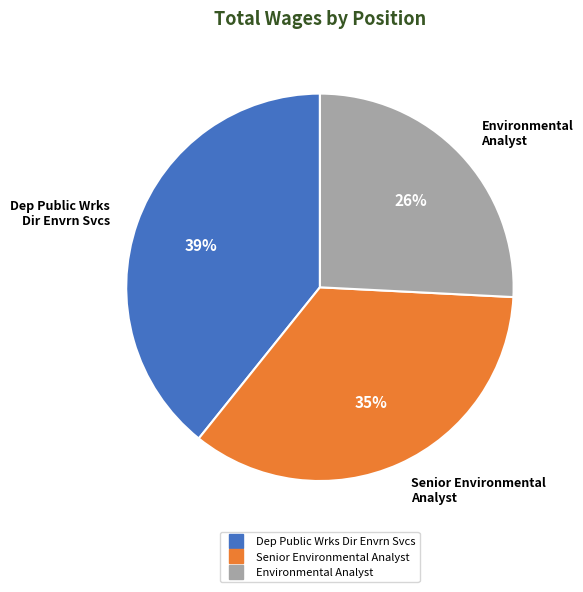

To the nearest percent, what is the difference between the Senior Environmental Analyst and Environmental Analyst slice percentages?

9%